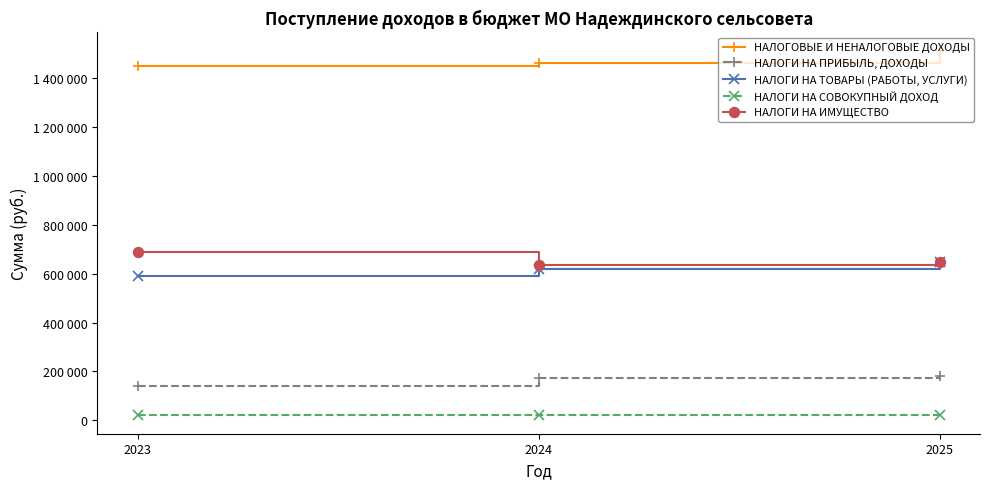

Does the chart display data point markers on the line(s)?

Yes